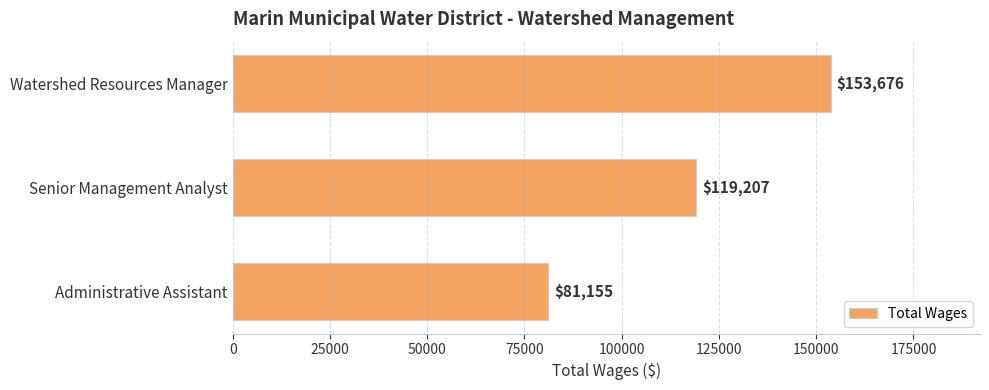

Count the values in the range 81155 to 153676.

3